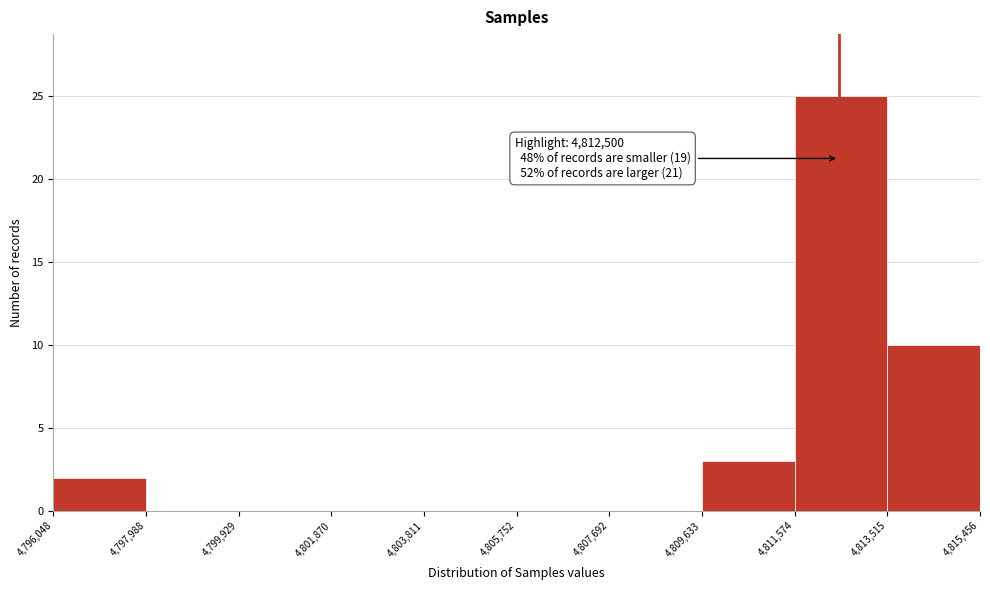

Which range on the x-axis has the tallest bar?

4,811,574 to 4,813,515